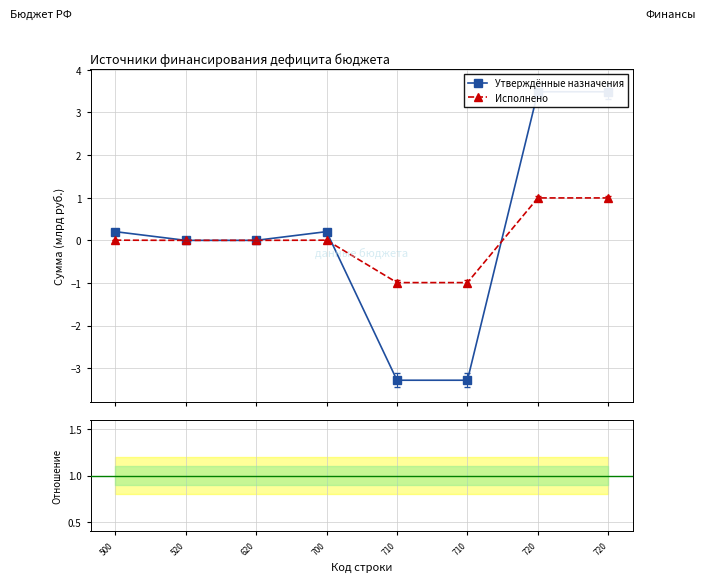

How many data points does each series have?

8